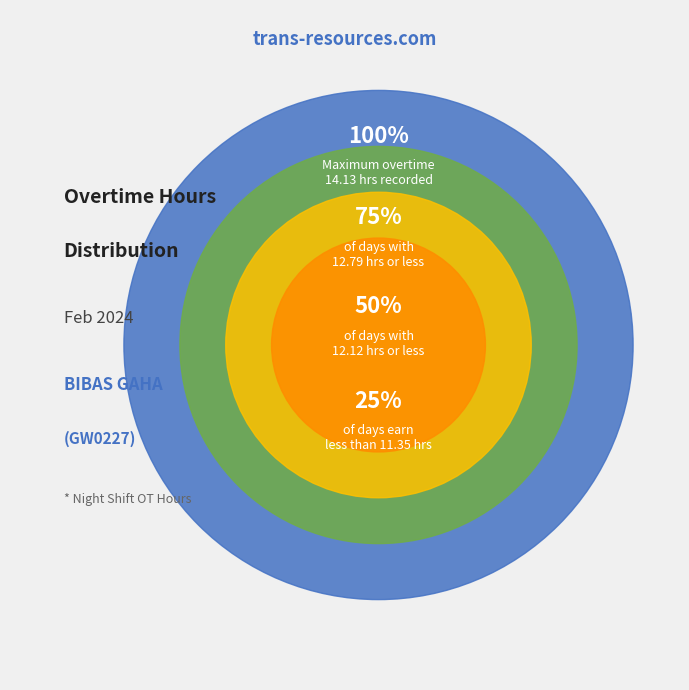

Is Day 9 the majority of the pie?

No